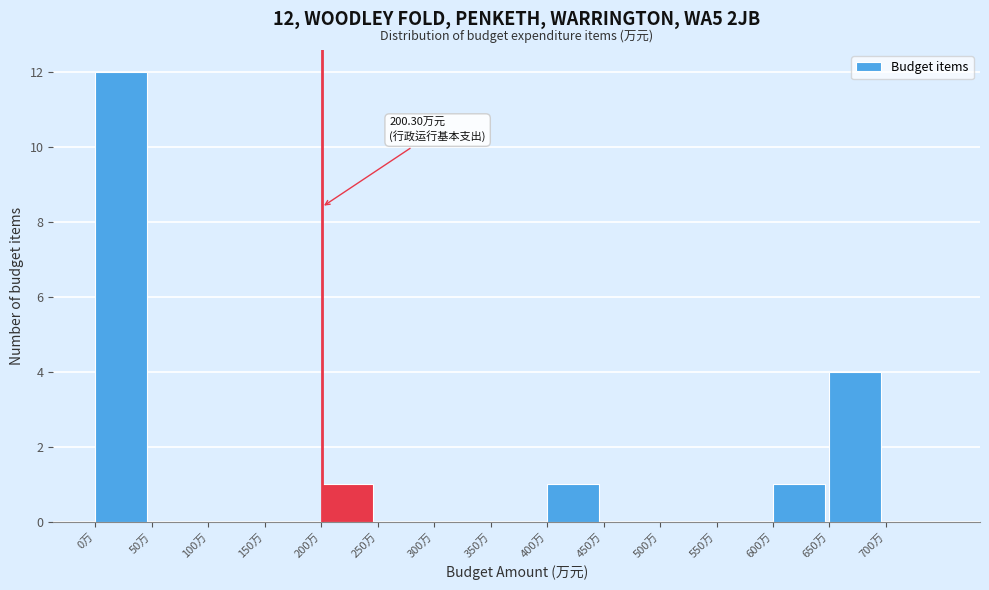

Which range on the x-axis has the tallest bar?

0 to 50